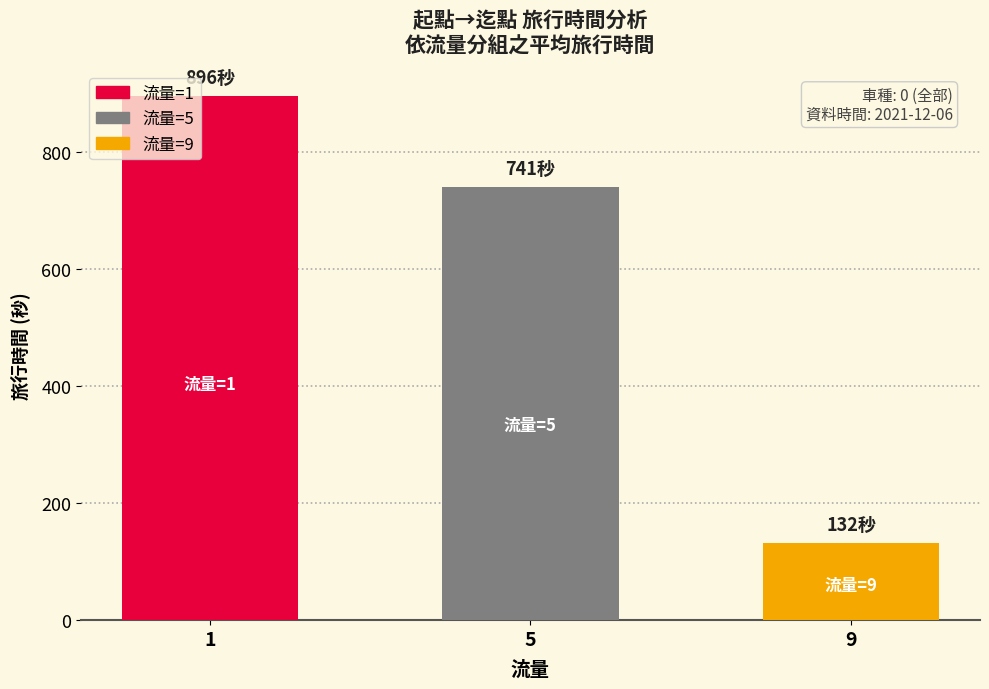

What is the minimum value shown in the chart?

132.0